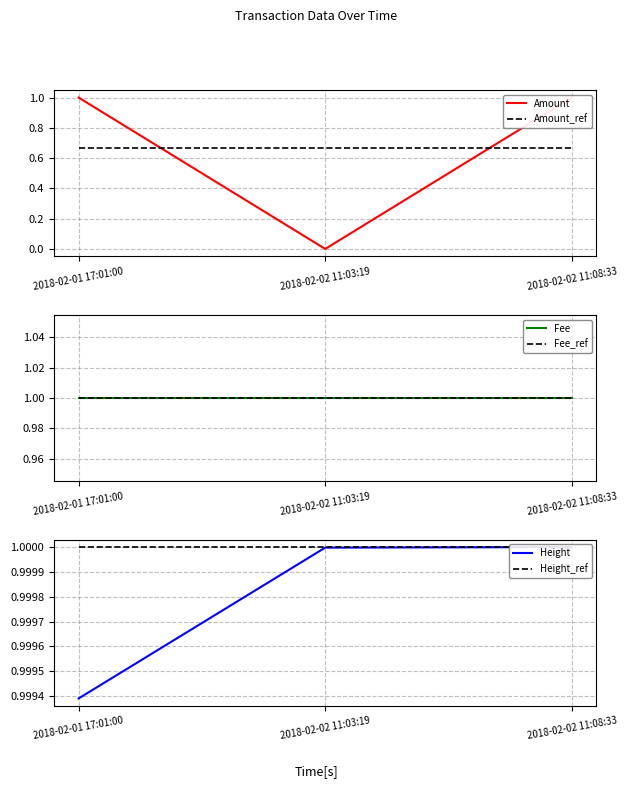

What is the average value of the Fee series?

1.0